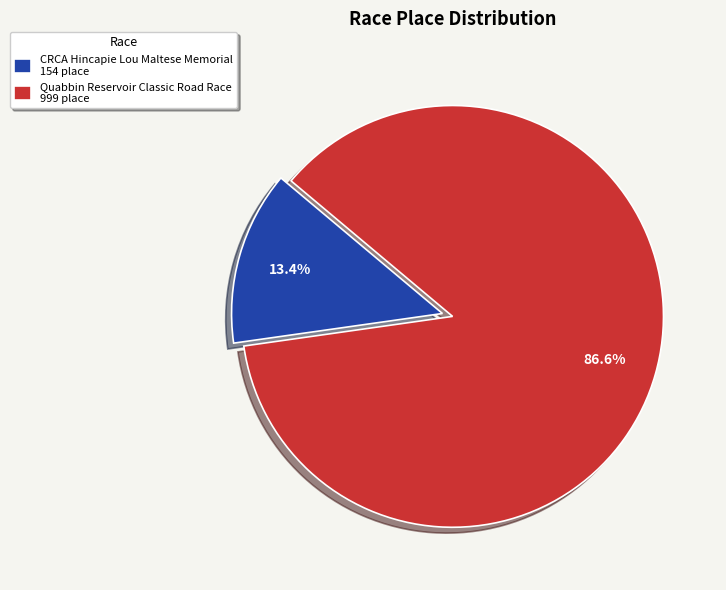

Which slice is the largest?

Quabbin Reservoir Classic Road Race